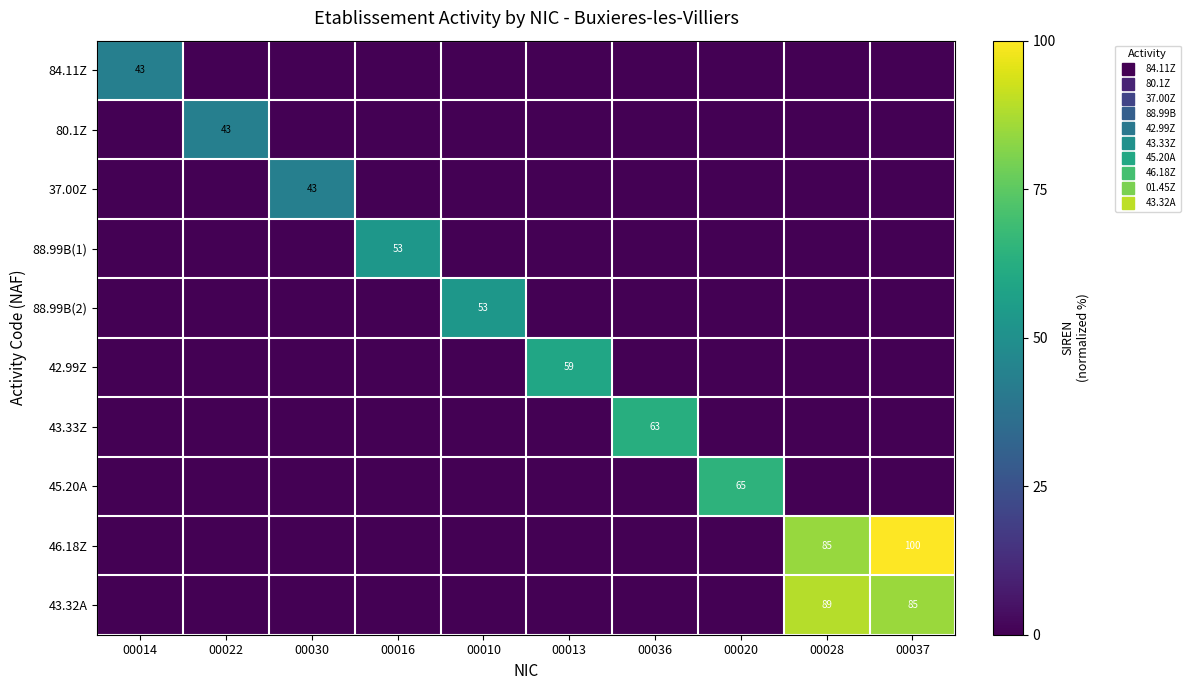

Is it true that 43.33Z equals -25.2 at 00016?

False